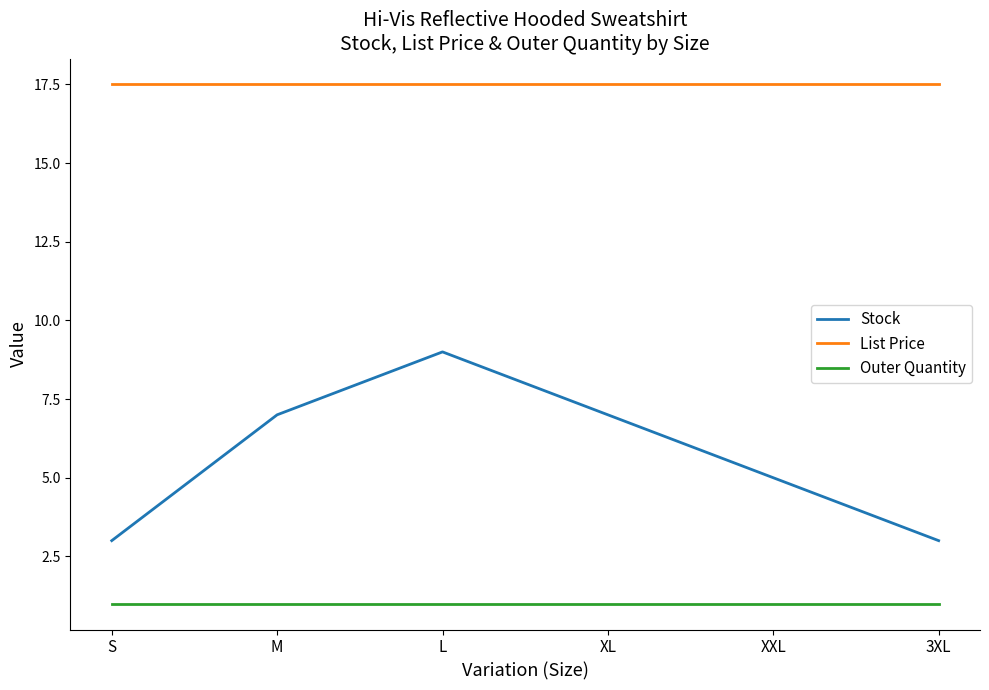

At S, list the series in order from largest to smallest.

List Price, Stock, Outer Quantity